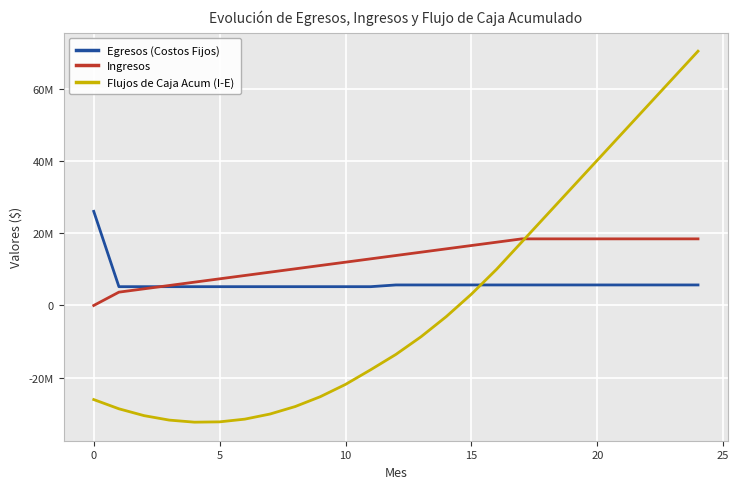

What is the difference between the second highest and second lowest values in the Ingresos series?

14744987.1